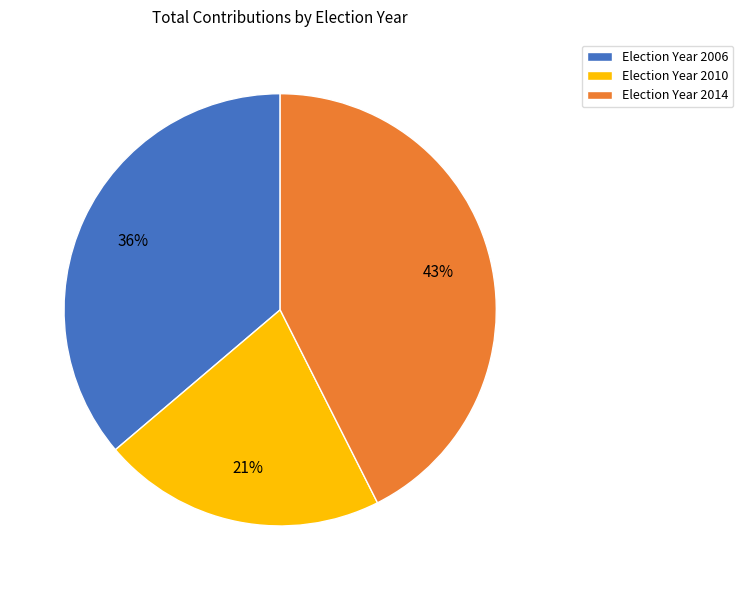

Count the number of slices in the pie.

3